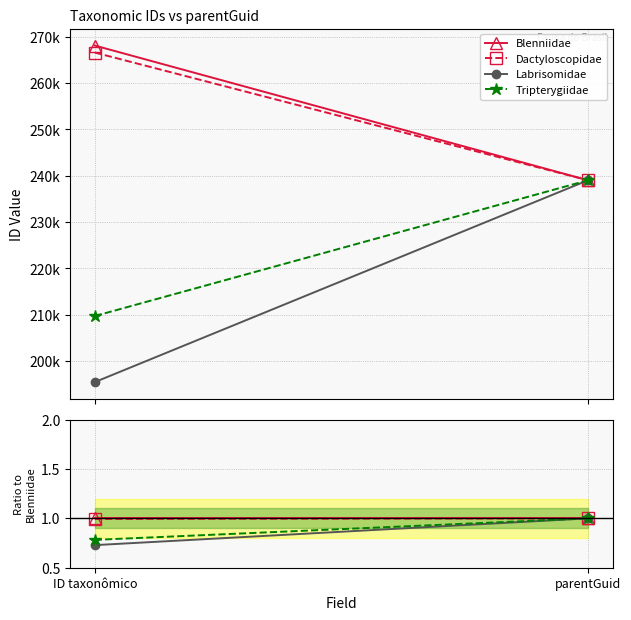

How many lines are shown in the chart?

4